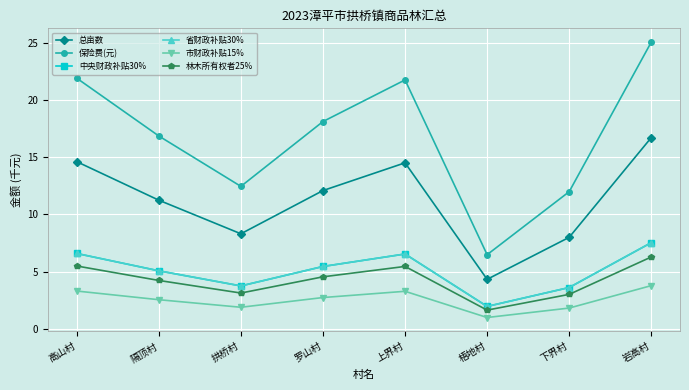

What is the highest value of the 中央财政补贴30% series?

7.5